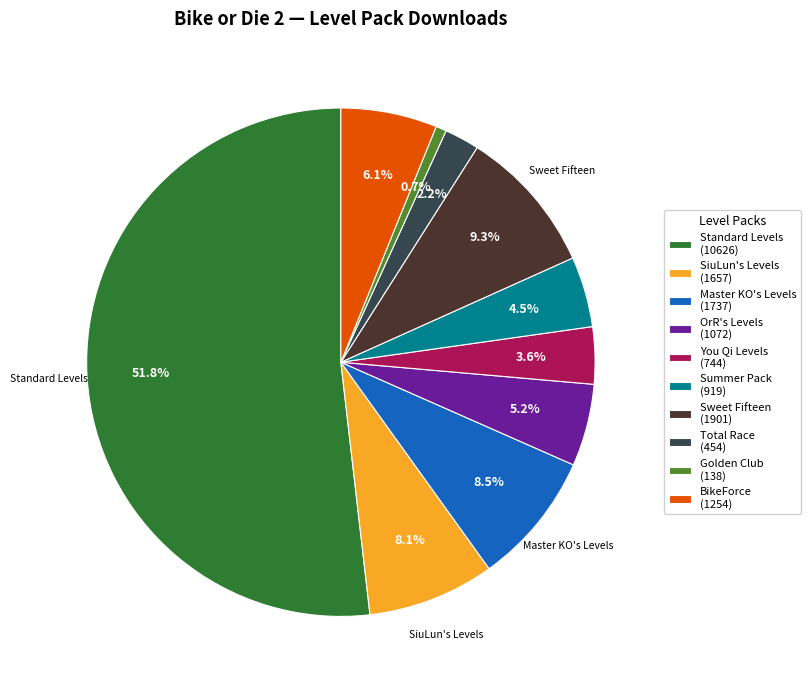

How many slices are in this pie chart?

10